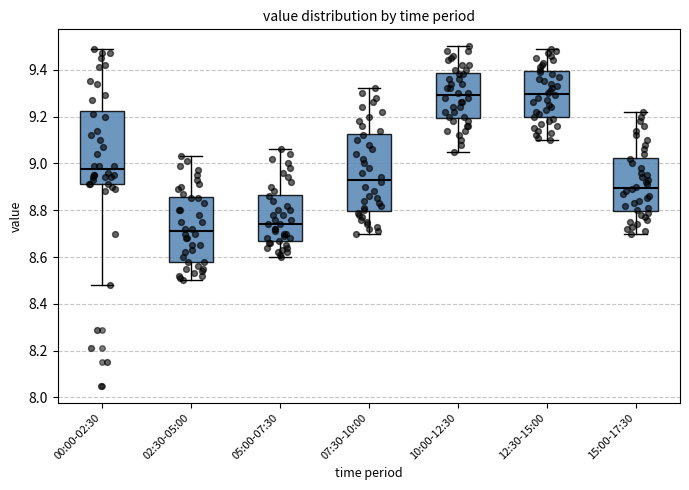

Where is the lower edge of the box for 10:00-12:30 on the y-axis? The values are not printed on the chart, so give them approximately, as read against the axis.

9.20